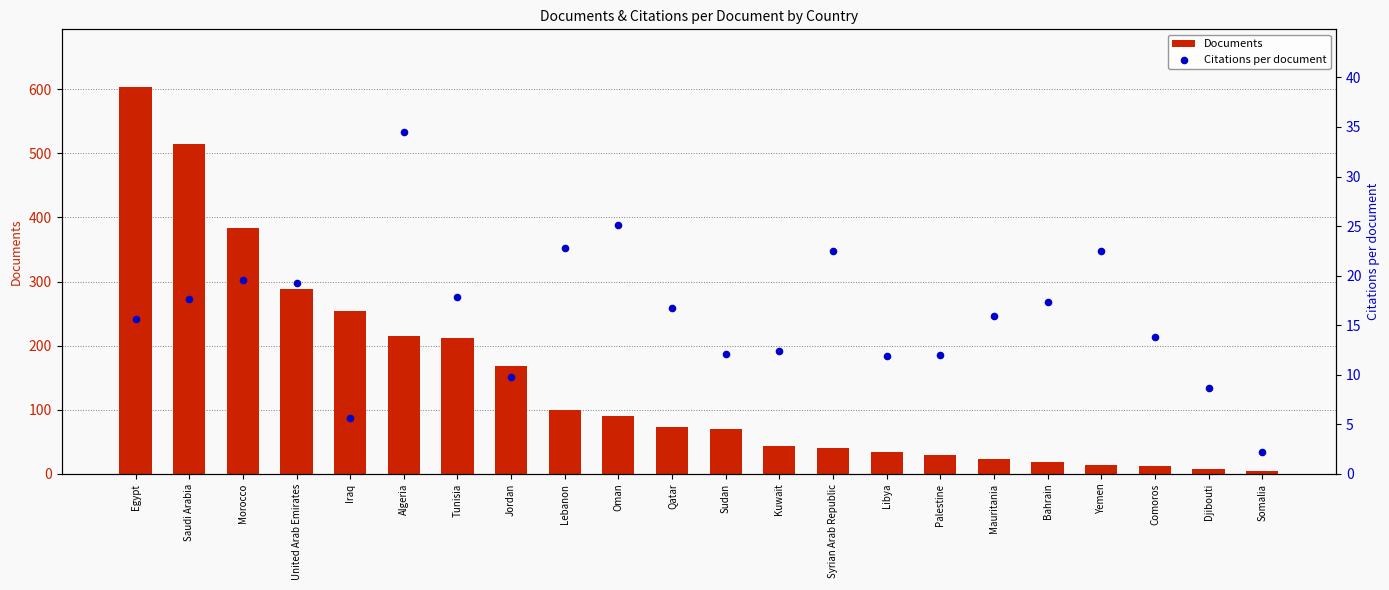

Which series reaches the maximum Y coordinate?

Documents